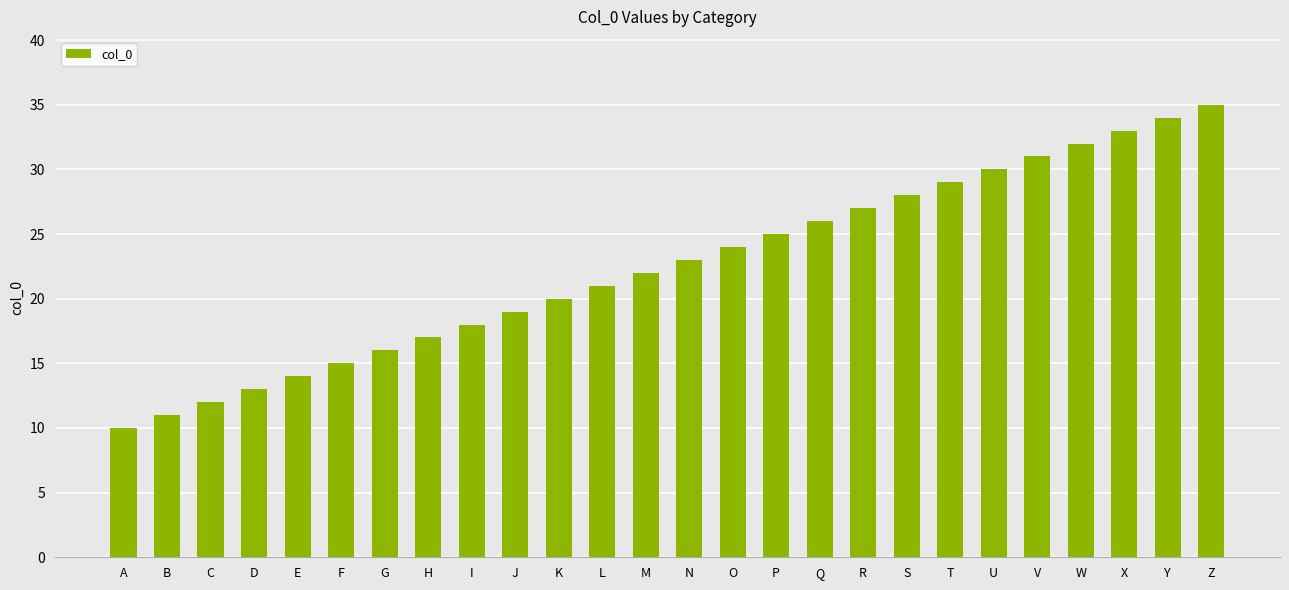

Which has a higher value, S or Q?

S